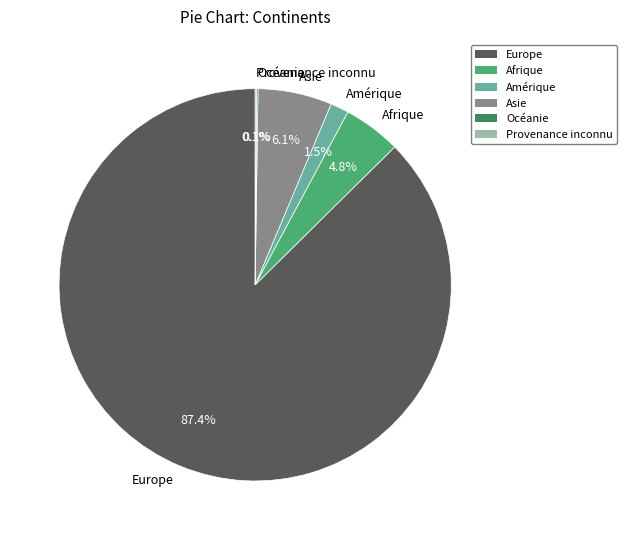

Which slice is the largest?

Europe